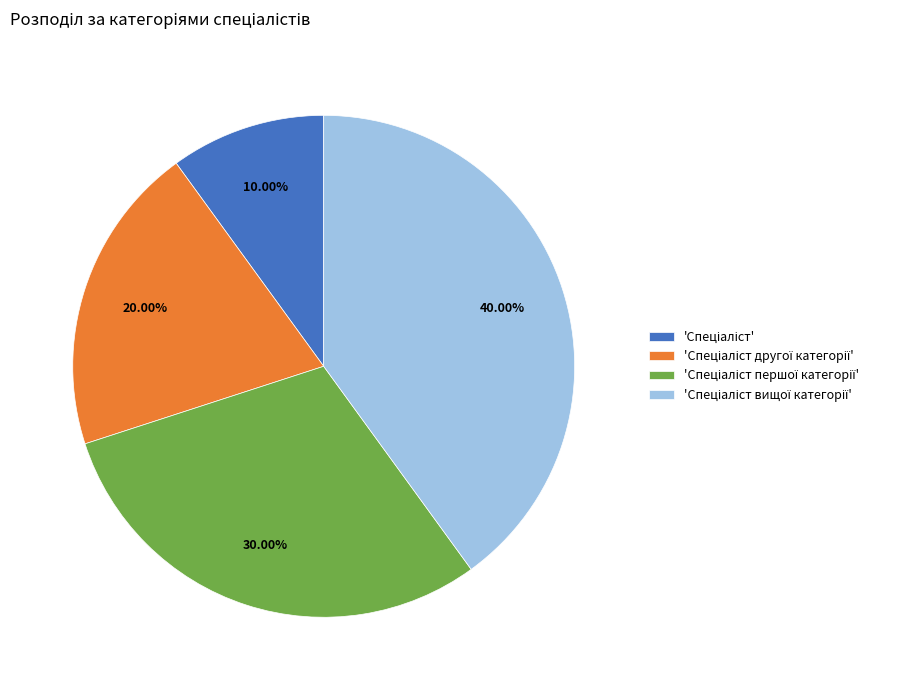

Is there any slice that represents more than half of the pie?

No